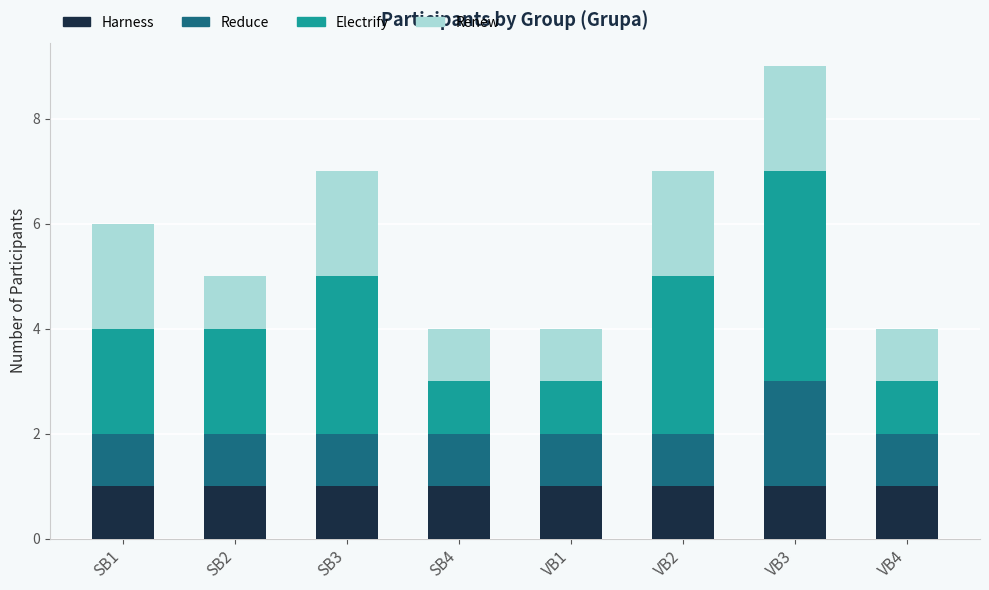

The value of Harness at SB1 is 1. True or false?

True